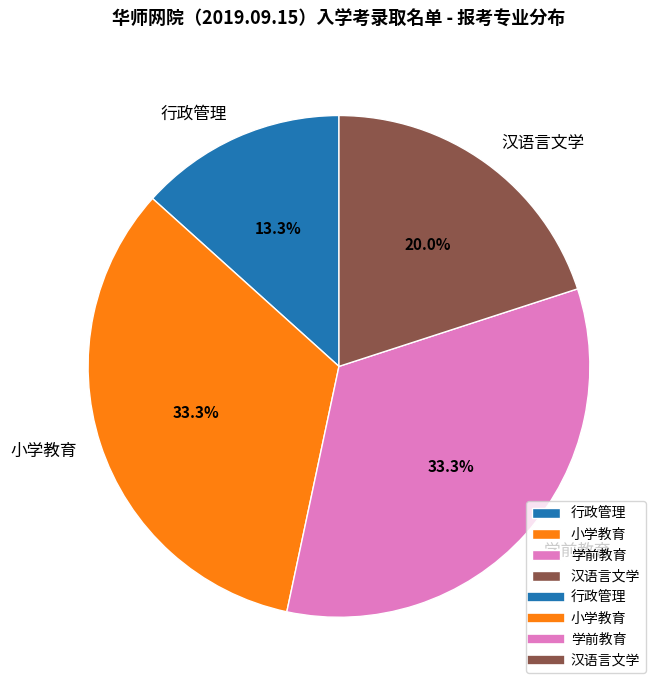

What is the total percentage of 汉语言文学 and 行政管理?

33.3%